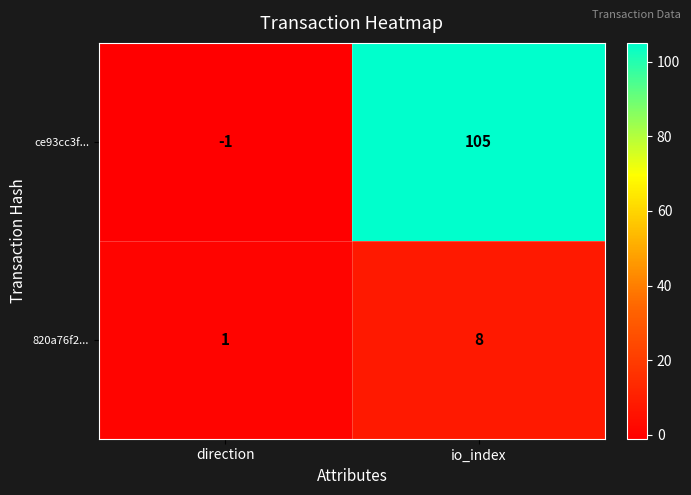

How many series are shown in this chart?

2